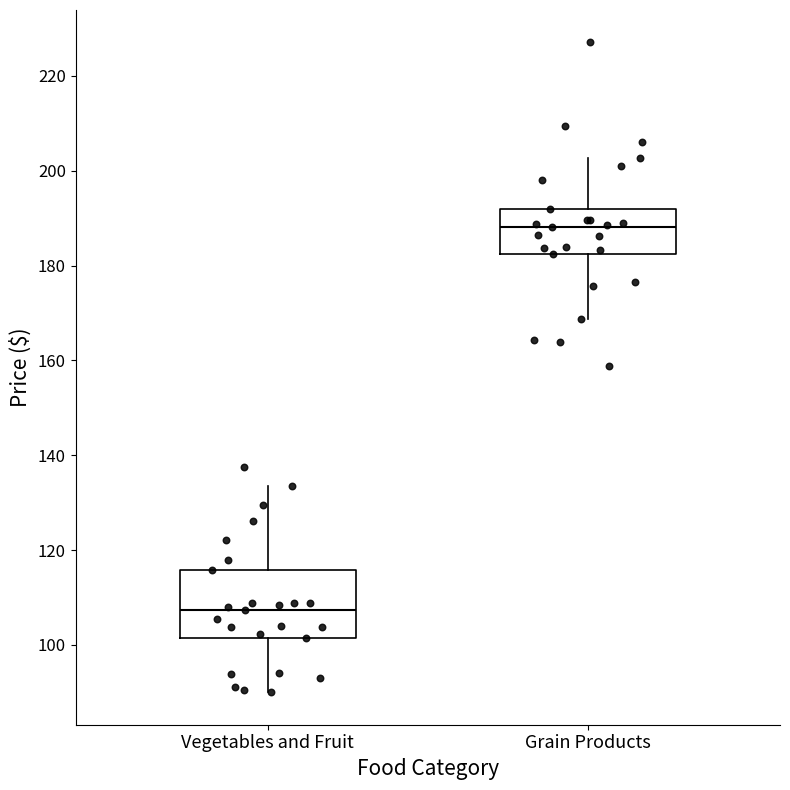

Reading left to right, read every box against the y-axis: the position of its median line, the range the box covers, and the ends of its whiskers. The values are not printed on the chart, so give them approximately, as read against the axis.

Vegetables and Fruit: median 108, box 102 to 116, whiskers 90 to 134
Grain Products: median 188, box 182 to 192, whiskers 168 to 202